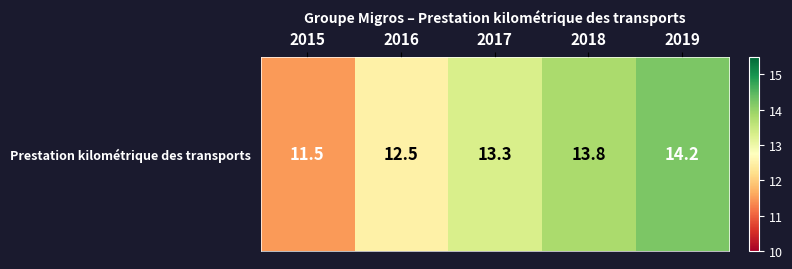

What is the difference between the values at 2016 and 2015?

1.0